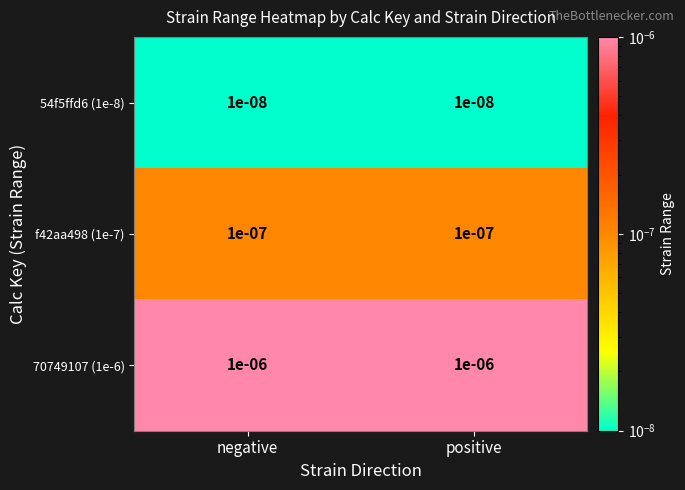

Is the value of 54f5ffd6 (1e-8) at positive greater than the value of 70749107 (1e-6) at negative?

No